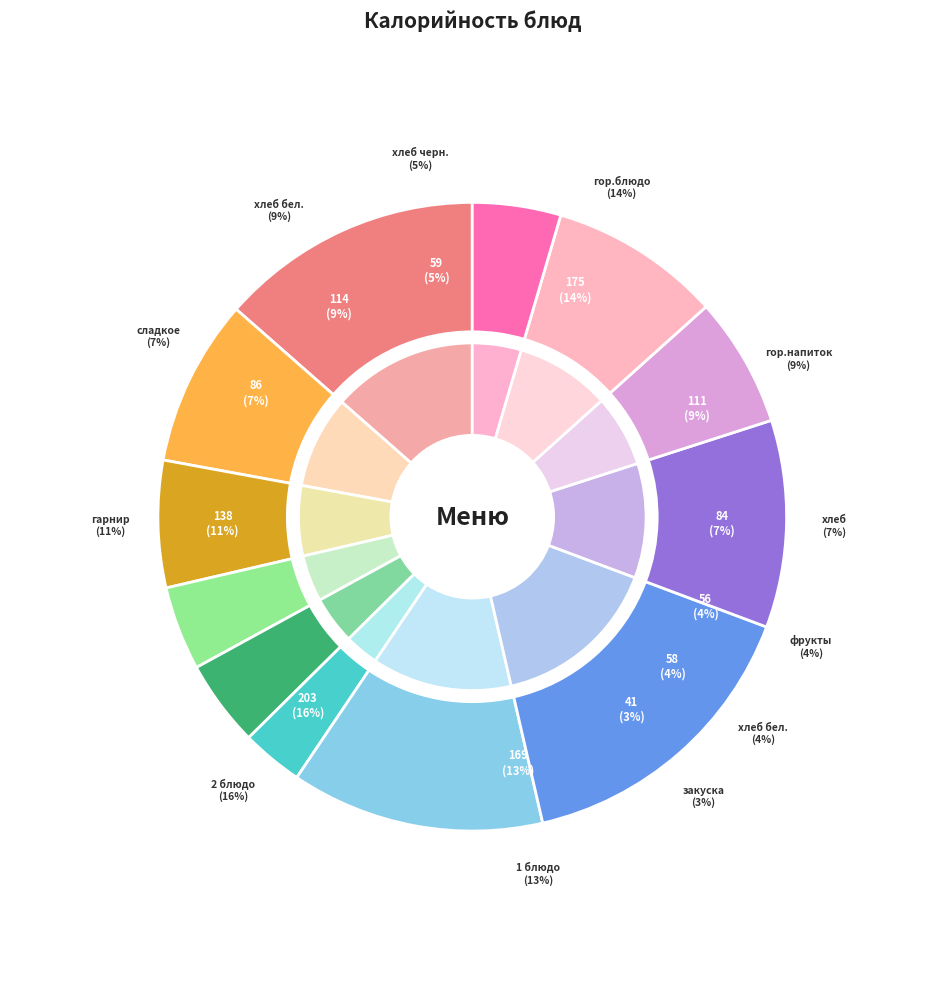

To the nearest percent, what portion does закуска represent?

3%